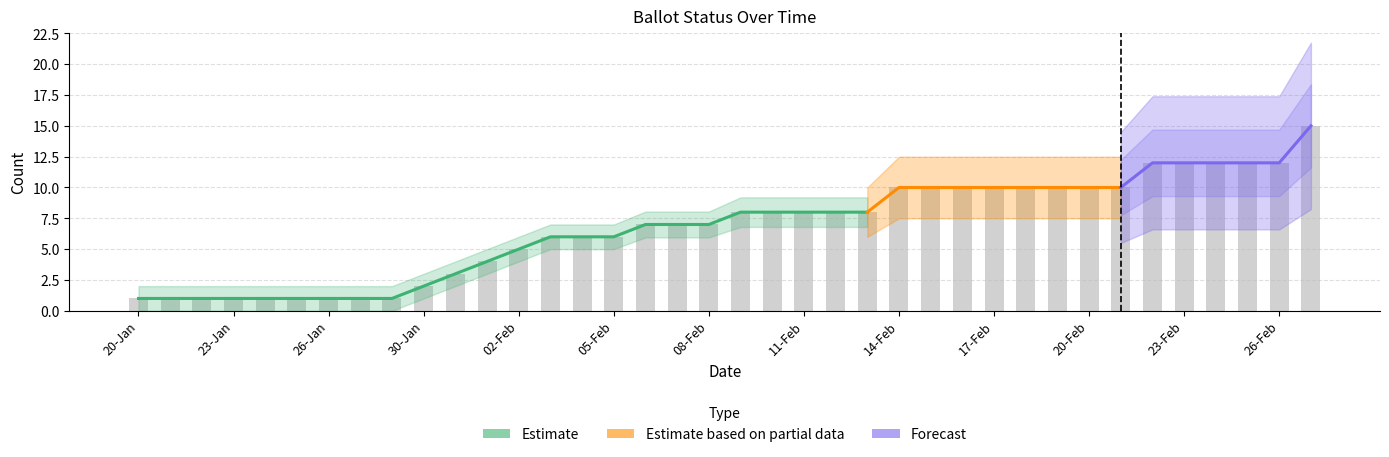

Does the chart contain any negative values?

No